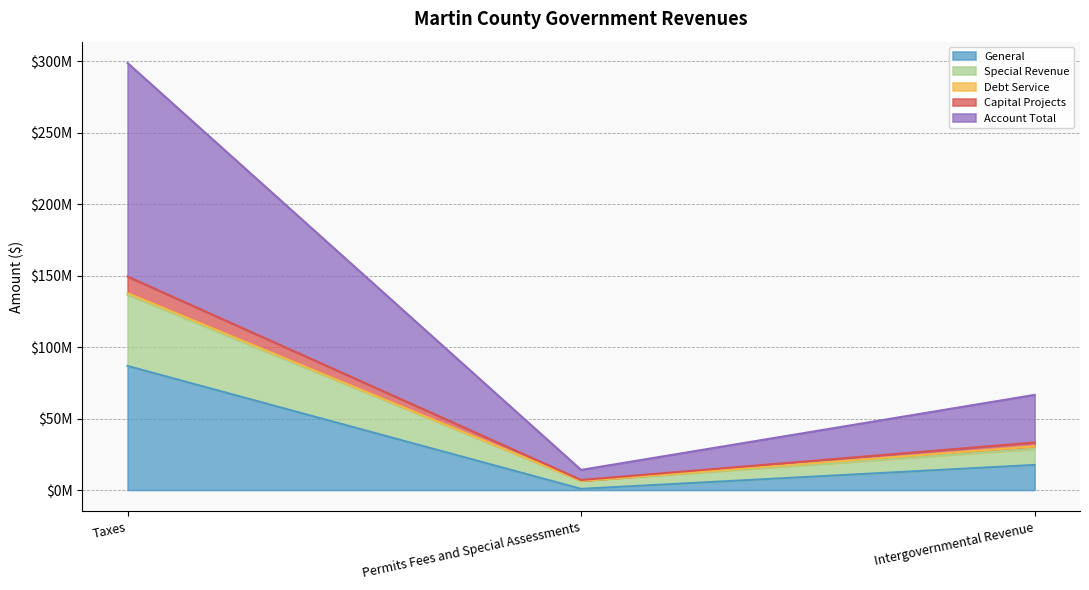

List the labels in order of Account Total value, largest first.

Taxes, Intergovernmental Revenue, Permits Fees and Special Assessments